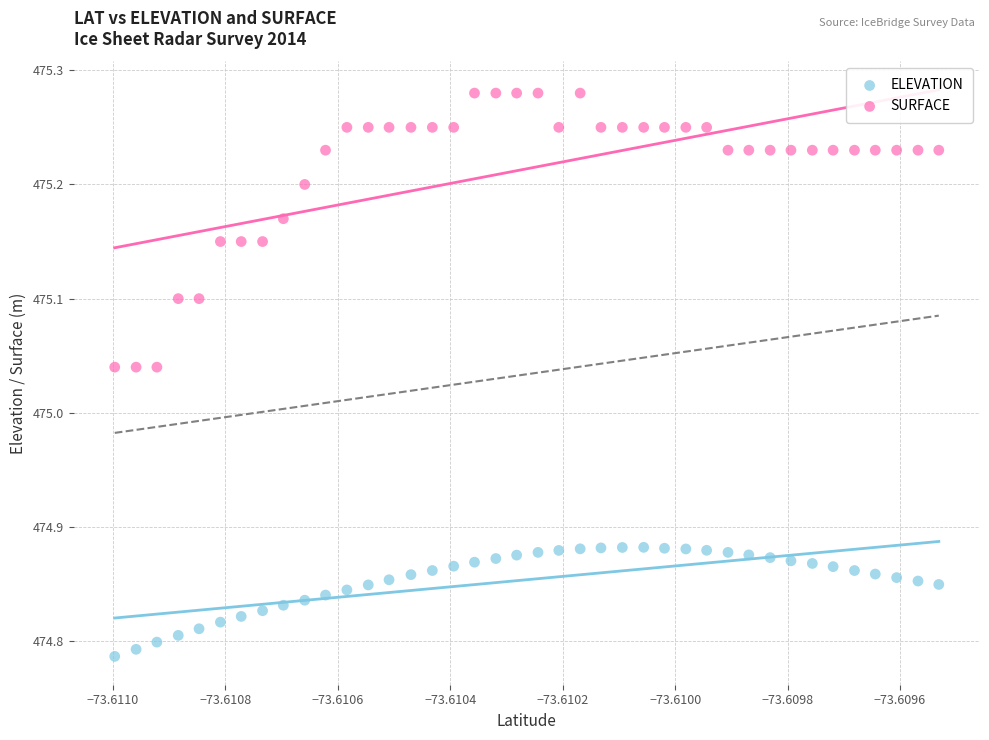

Which series contains the lowest Y value?

ELEVATION